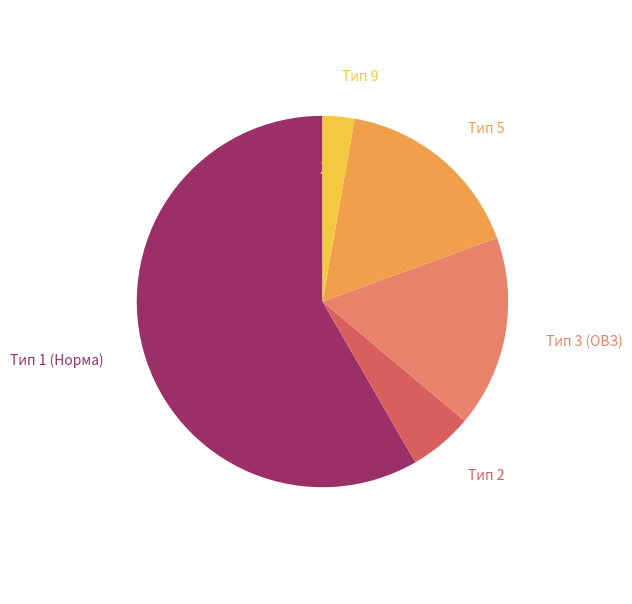

How many slices are in this pie chart?

5